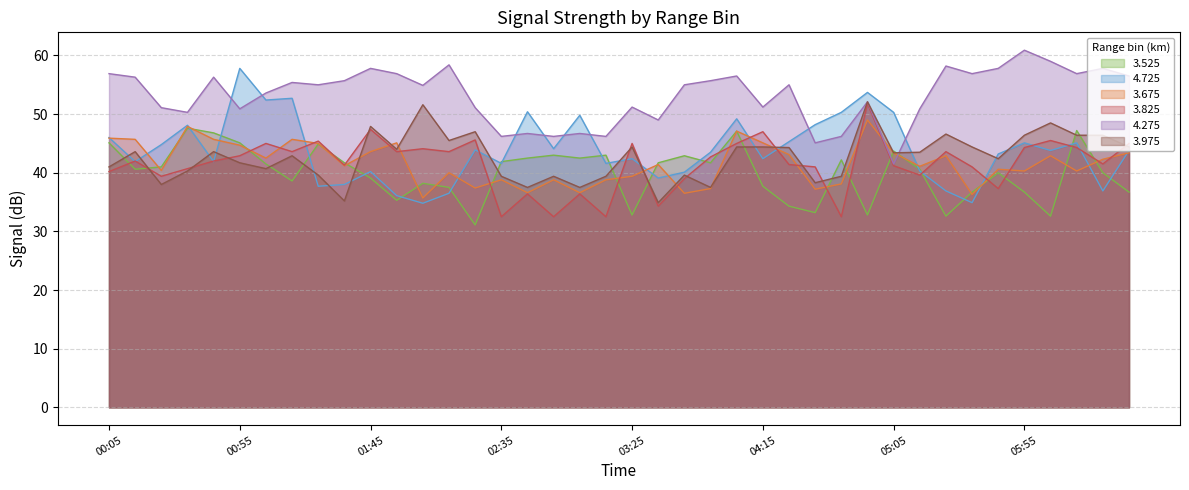

Is the value of   3.675 at 05:25 greater than the value of   3.825 at 00:25?

Yes